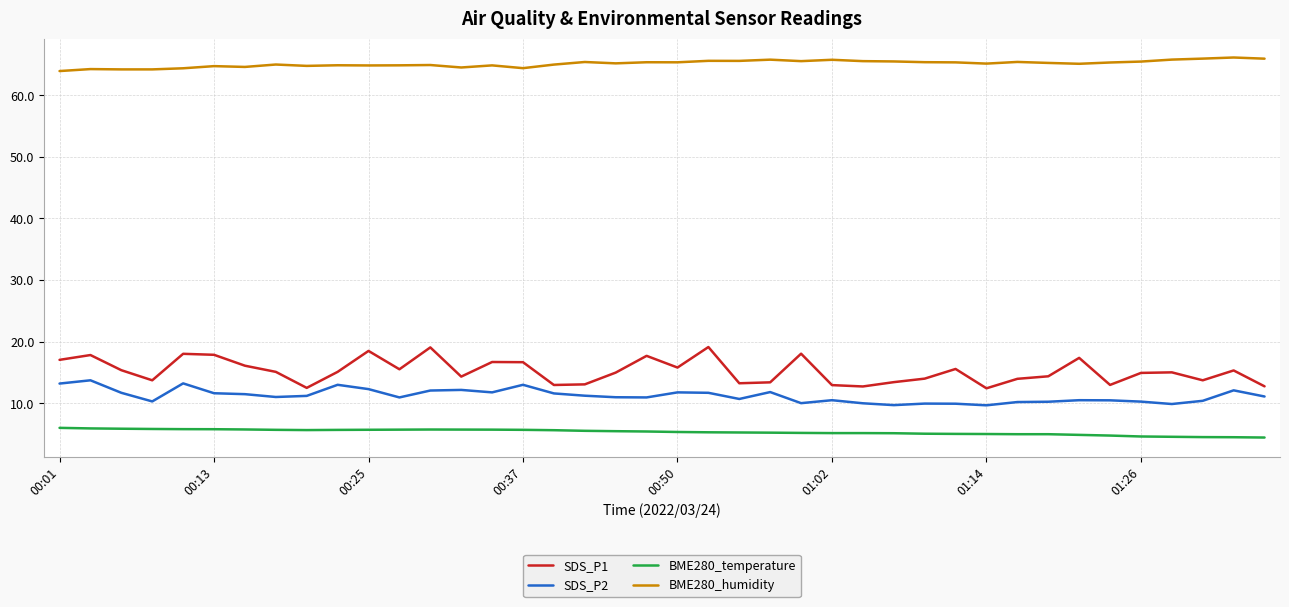

Which series has the largest total across all categories?

BME280_humidity